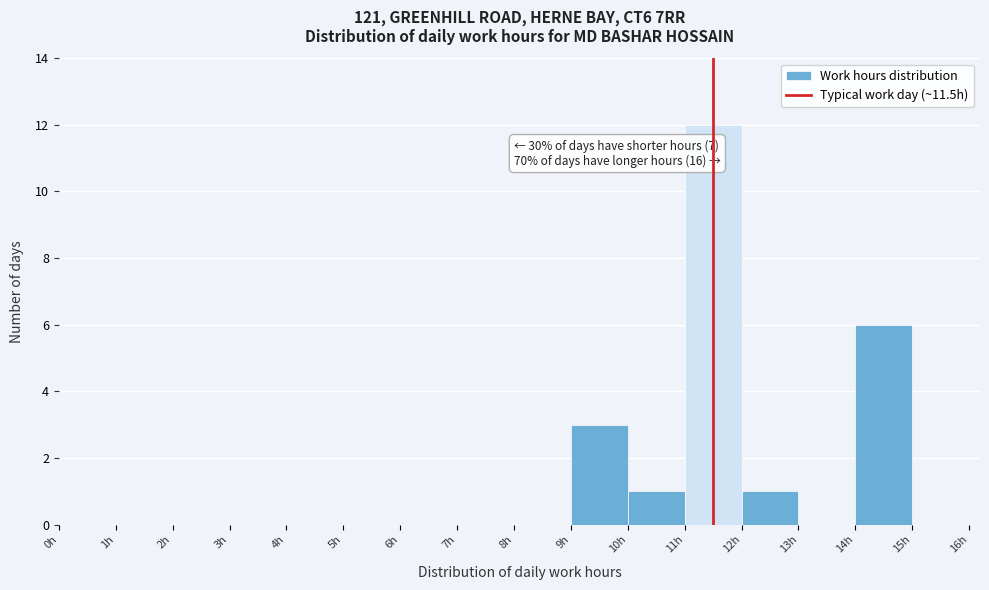

Which range on the x-axis has the tallest bar?

11 to 12